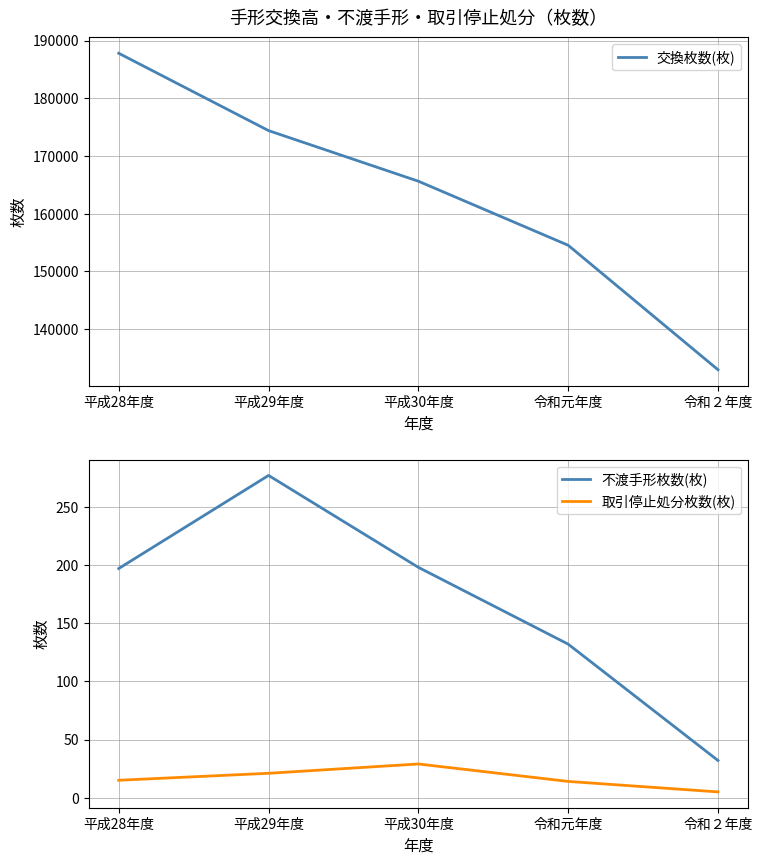

True or false: 不渡手形枚数(枚) and 取引停止処分枚数(枚) intersect in this chart.

False